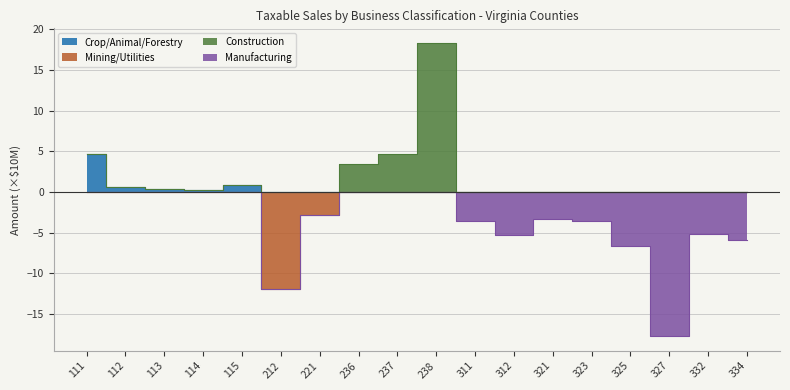

At which category does the chart reach its minimum across all series?

212